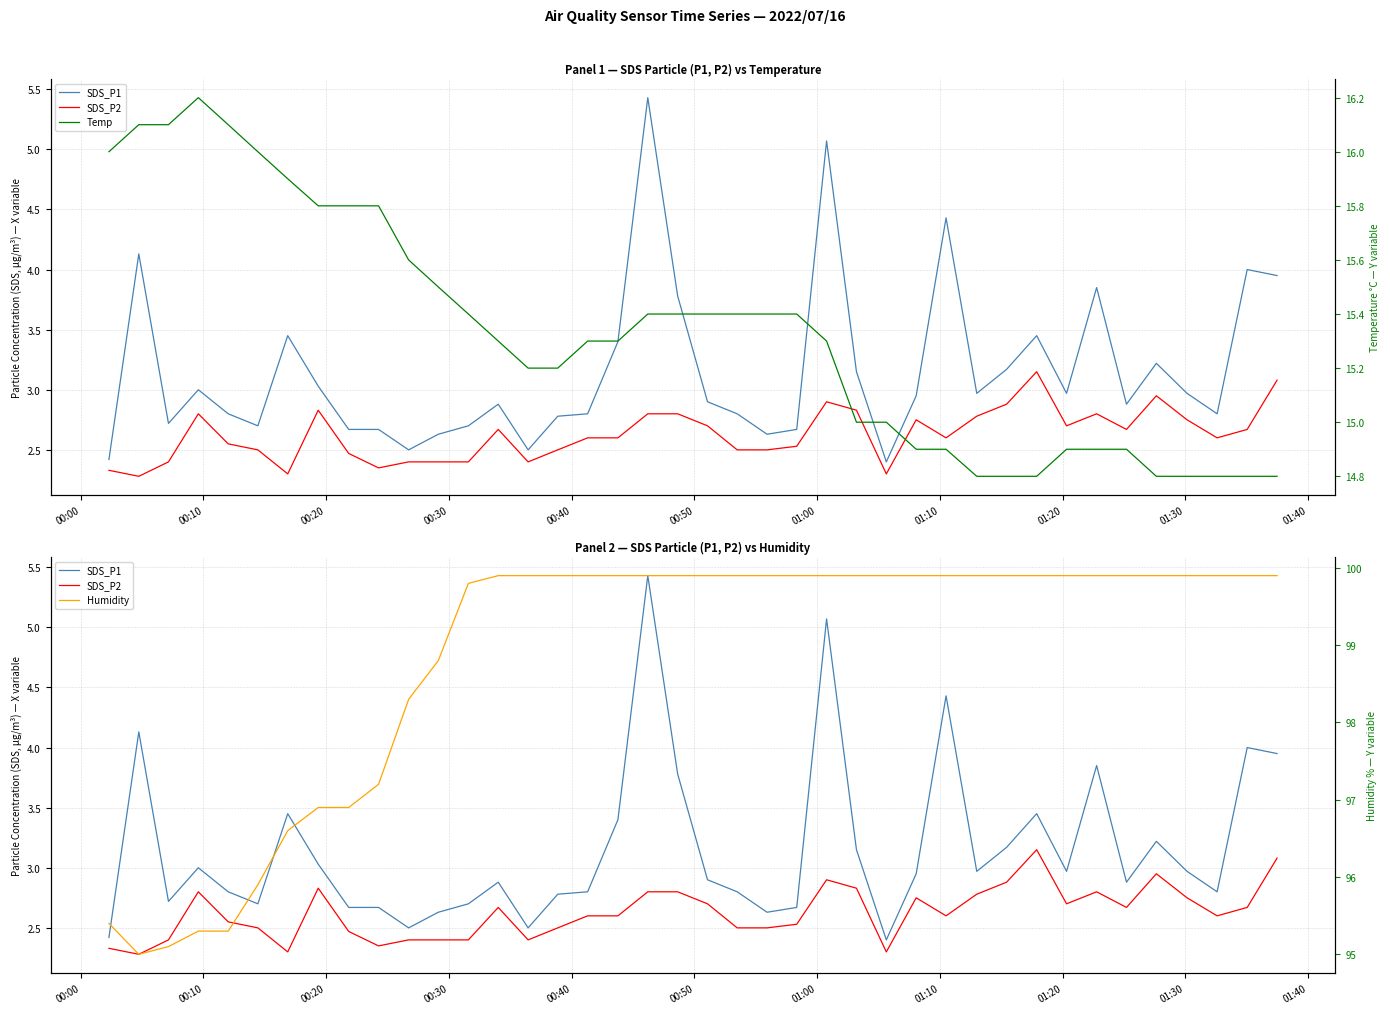

What is the sum of all Humidity values?

3953.8